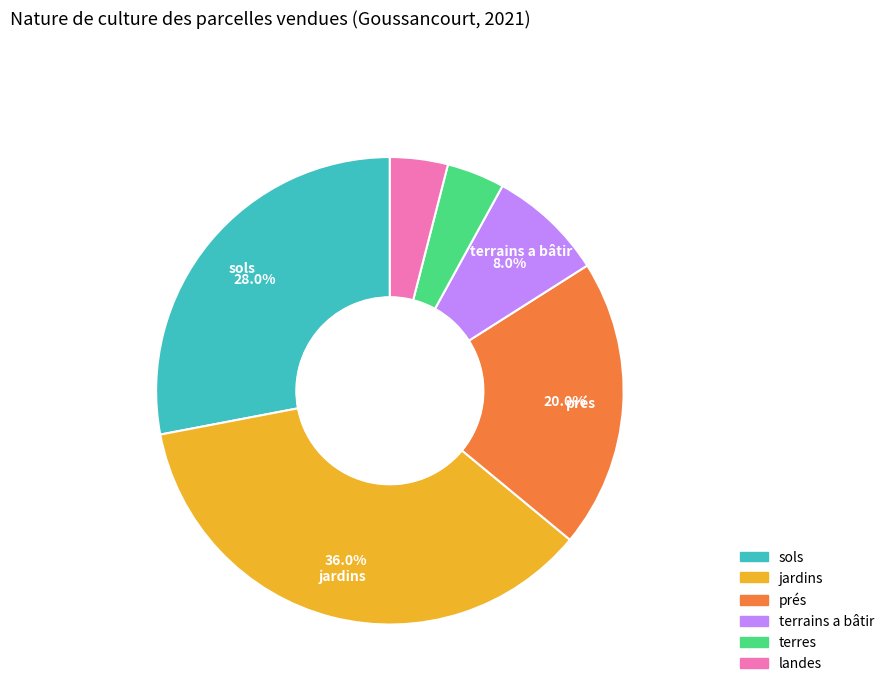

Between prés and landes, which is larger?

prés